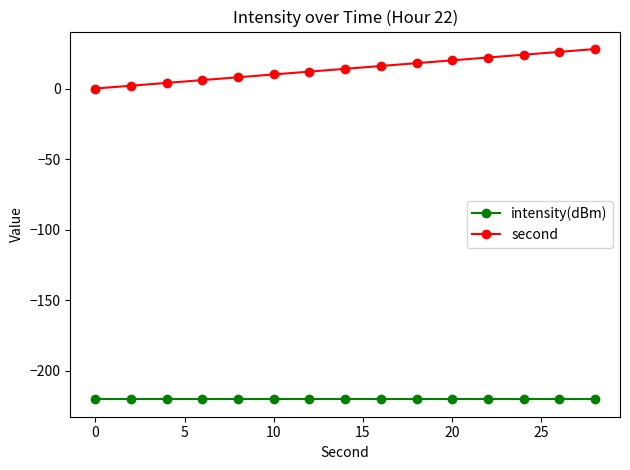

What is the maximum value for intensity(dBm)?

-220.3